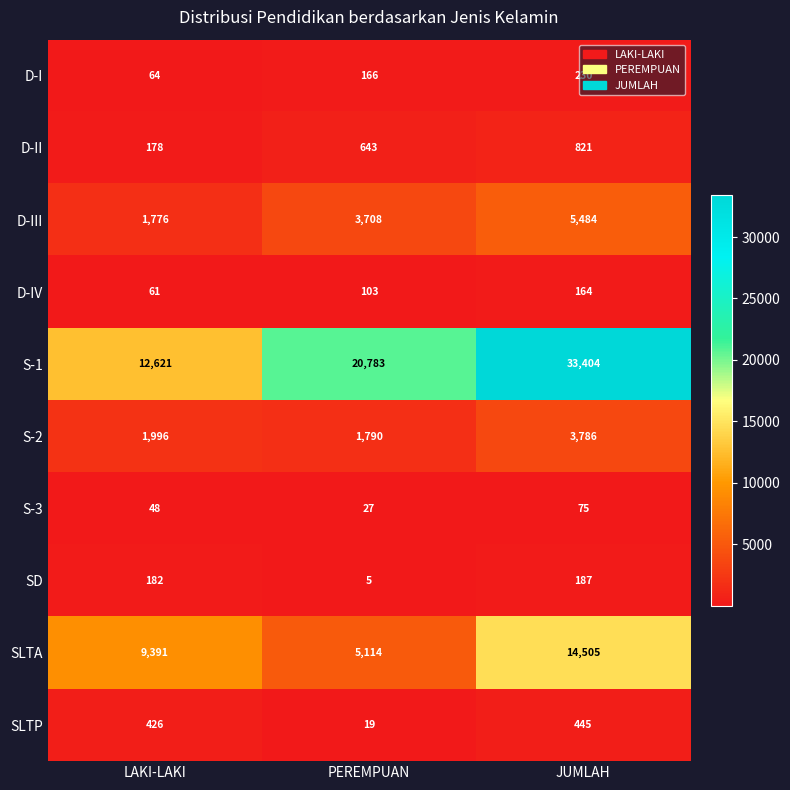

Rank the series by their maximum value, from lowest to highest.

S-3, D-IV, SD, D-I, SLTP, D-II, S-2, D-III, SLTA, S-1